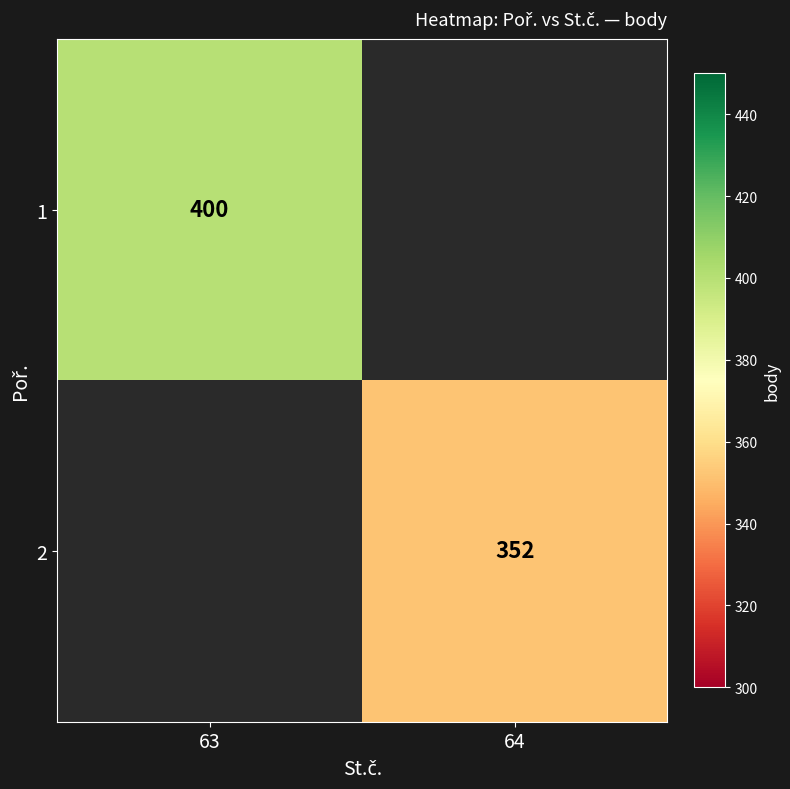

Is it true that 2 equals 352 at 64?

True